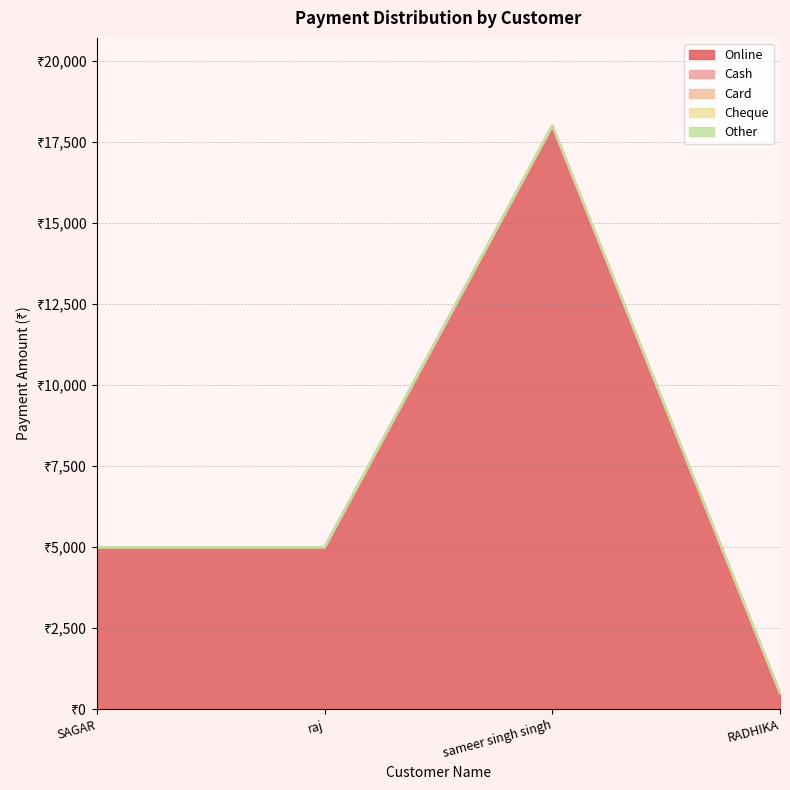

True or false: Online has more than 0 points higher than both neighbors.

True